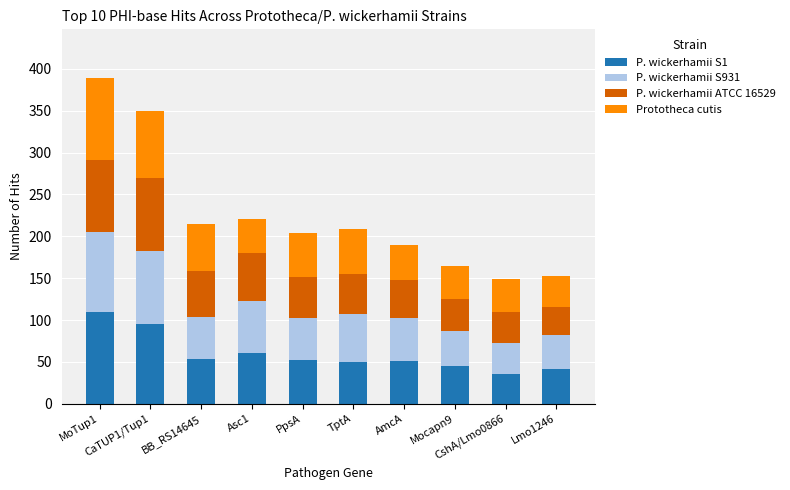

Where does the P. wickerhamii S1 series first go above 52?

MoTup1